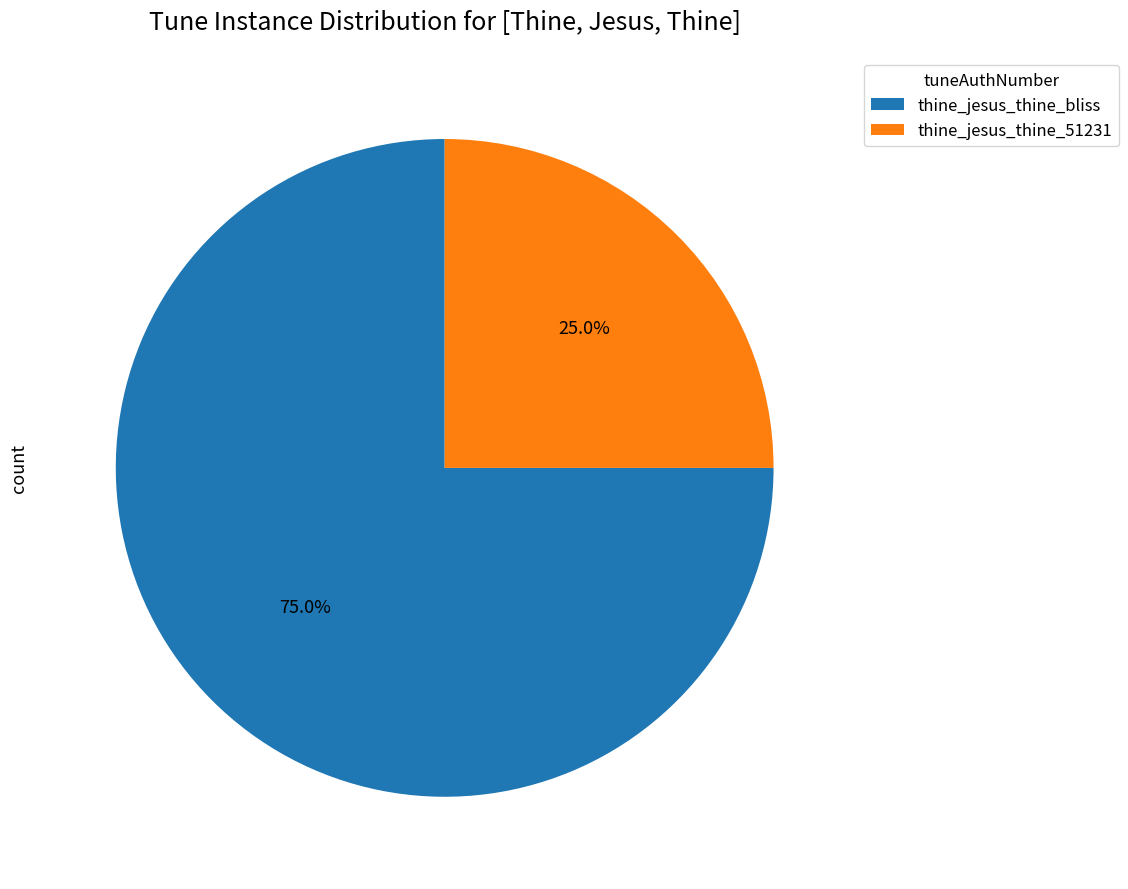

How many segments does this pie chart have?

2